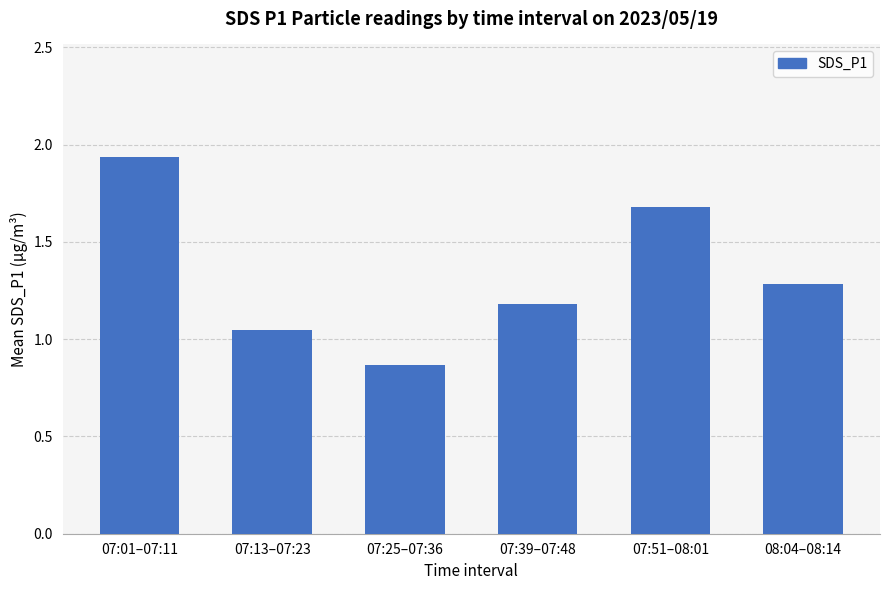

The chart shows a value of 1.6 at 07:13–07:23. True or false?

False